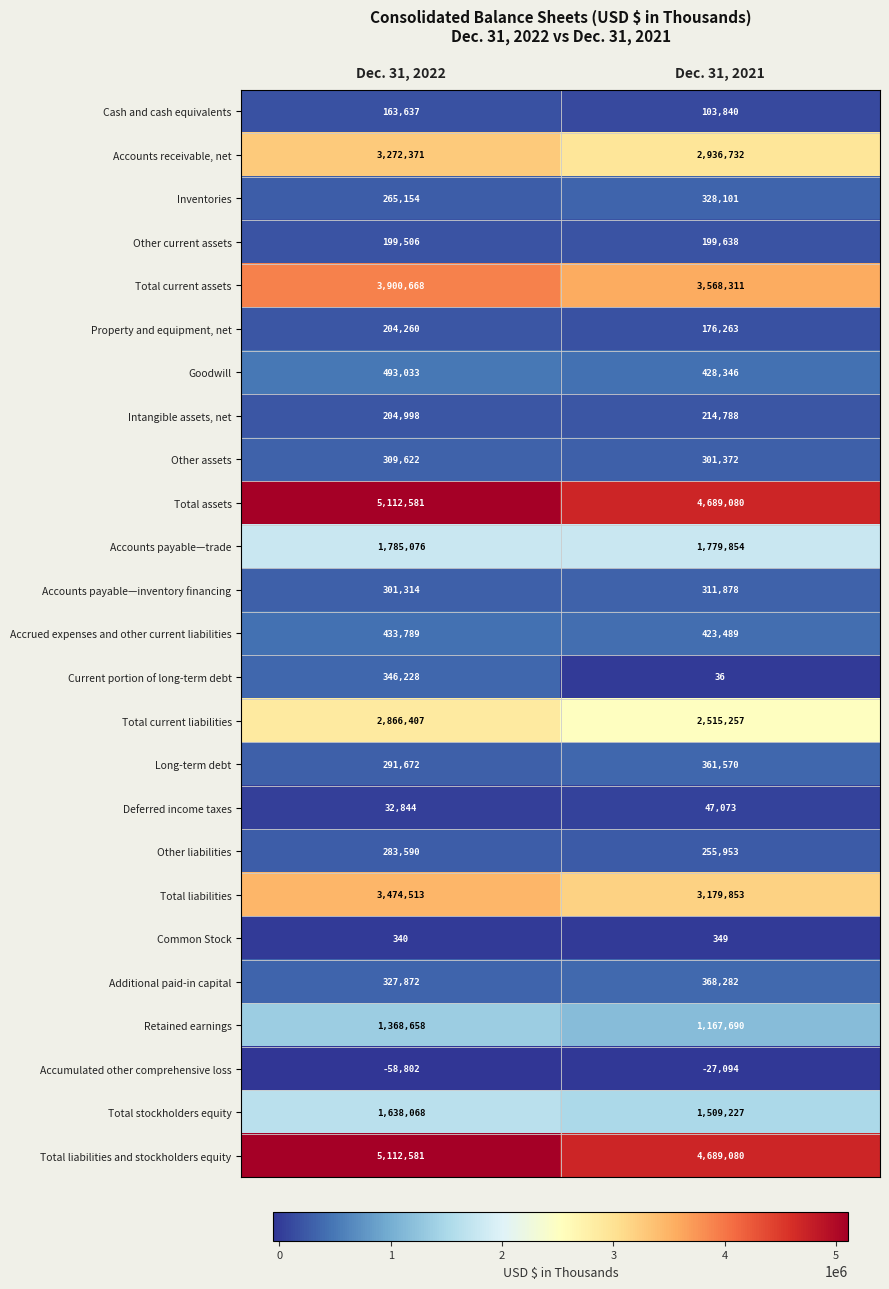

Rank the categories by Accrued expenses and other current liabilities value from lowest to highest.

Dec. 31, 2021, Dec. 31, 2022